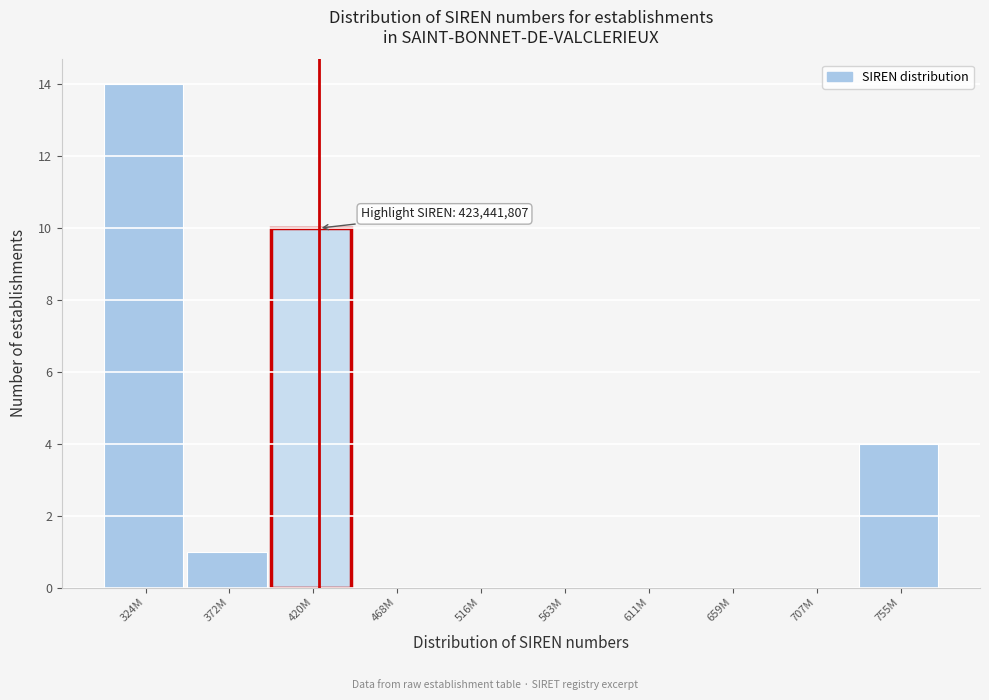

Reading right to left, extract all data points from this chart.

755M=4	707M=0	659M=0	611M=0	563M=0	516M=0	468M=0	420M=10	372M=1	324M=14